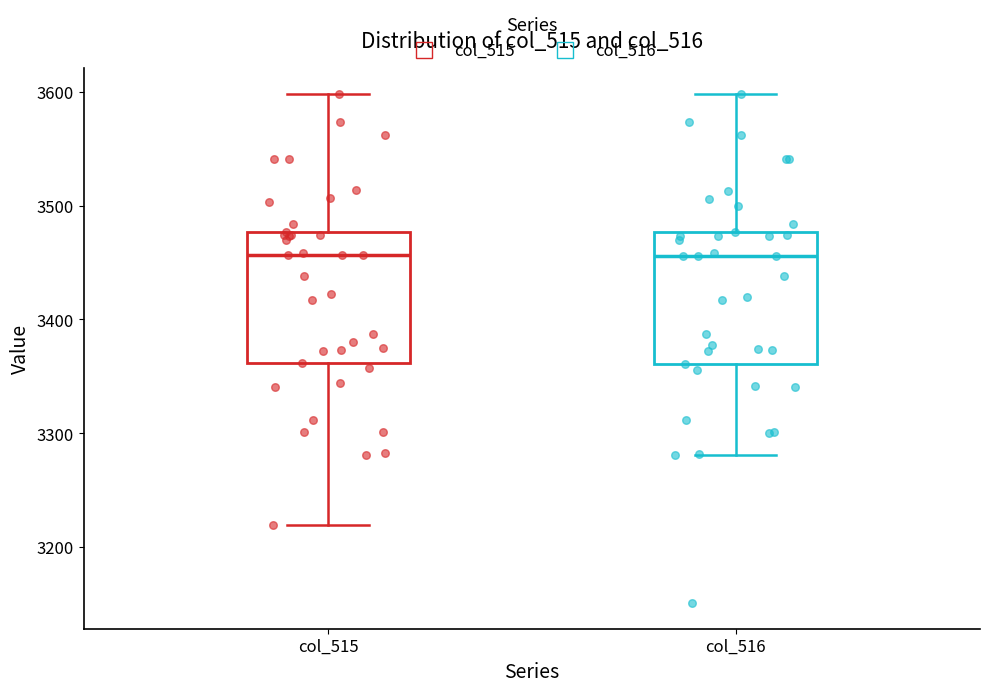

Reading left to right, read every box against the y-axis: the position of its median line, the range the box covers, and the ends of its whiskers. The values are not printed on the chart, so give them approximately, as read against the axis.

col_515: median 3460, box 3360 to 3480, whiskers 3220 to 3600
col_516: median 3460, box 3360 to 3480, whiskers 3280 to 3600